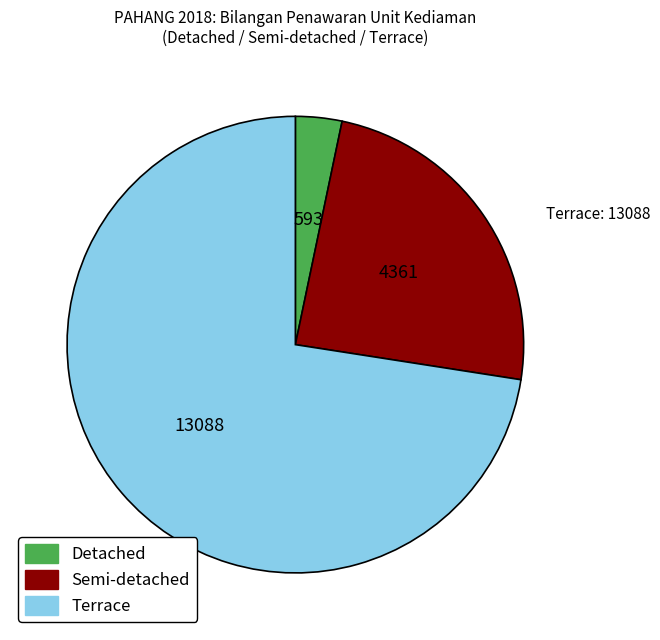

Does any single category account for the majority?

Yes